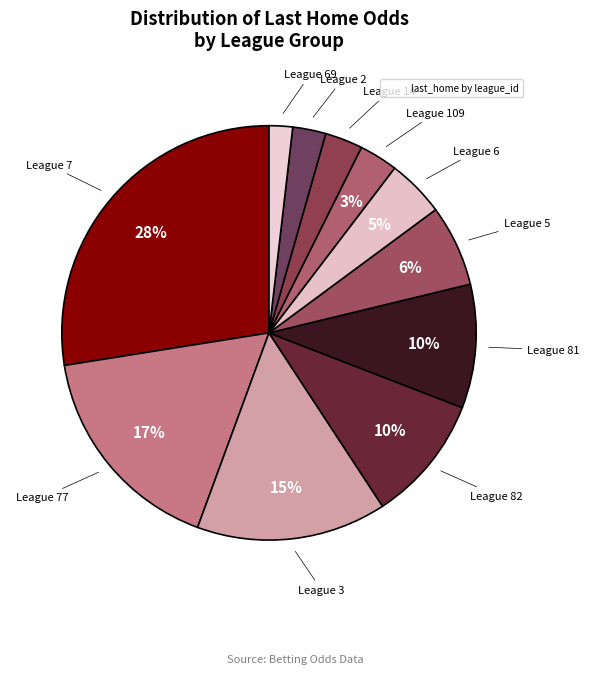

How many segments does this pie chart have?

11